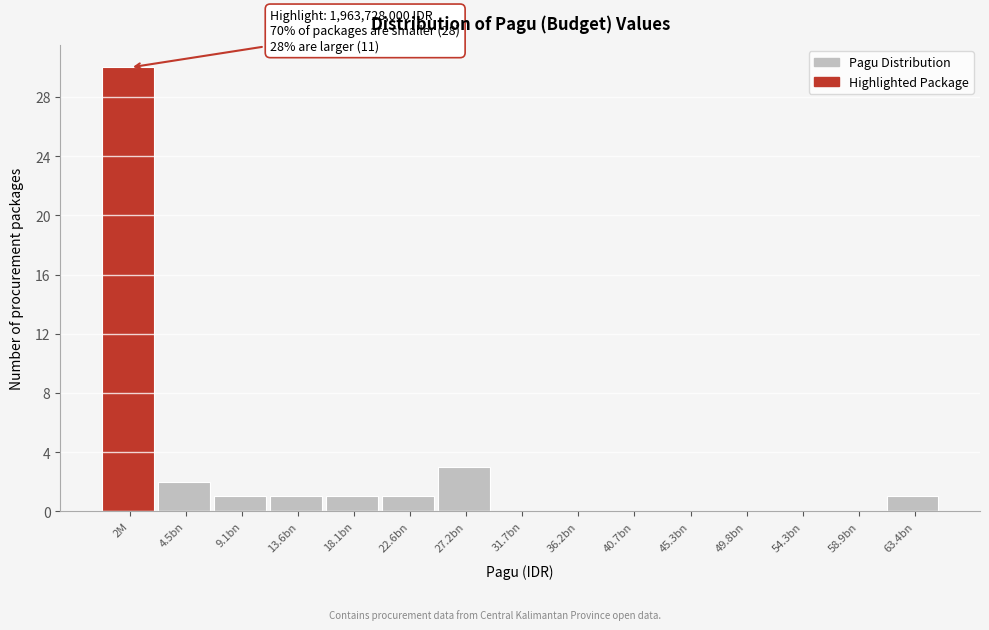

Reading left to right, list all the values displayed in this chart.

2M=30	4.5bn=2	9.1bn=1	13.6bn=1	18.1bn=1	22.6bn=1	27.2bn=3	31.7bn=0	36.2bn=0	40.7bn=0	45.3bn=0	49.8bn=0	54.3bn=0	58.9bn=0	63.4bn=1